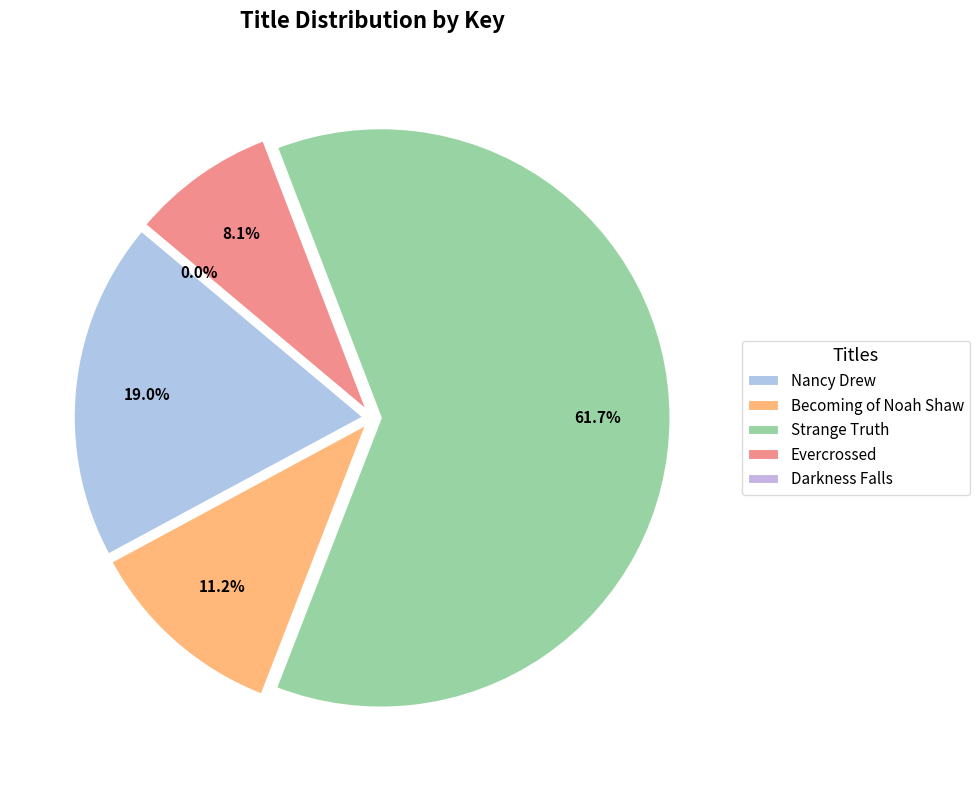

To the nearest percent, what percentage of the pie is Nancy Drew?

19%